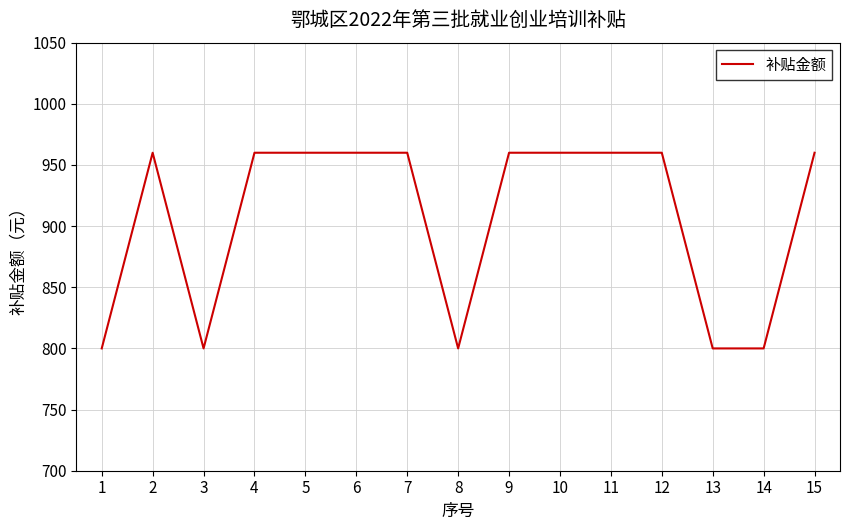

What is the sum of the values at 13 and 11?

1760